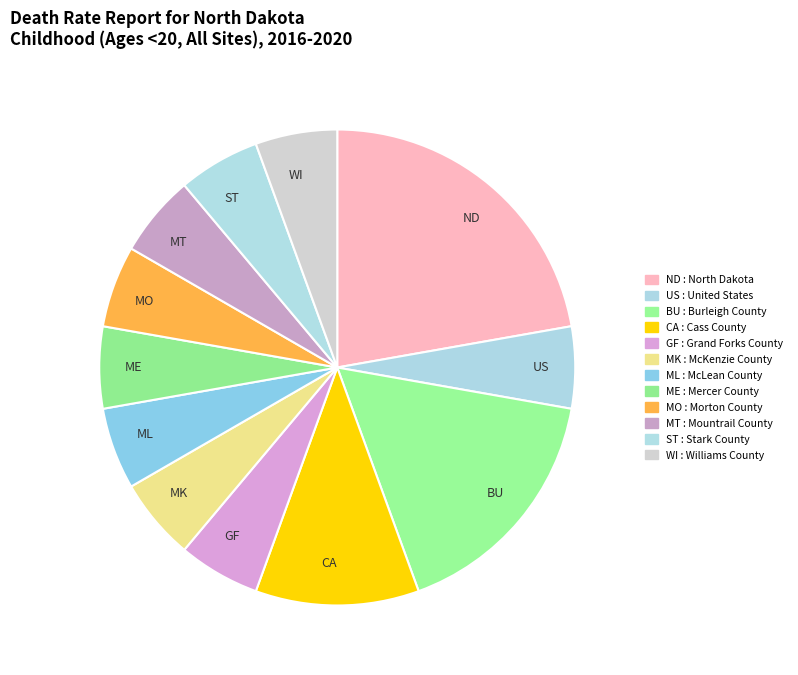

Is the sum of BU and ND greater than half?

No